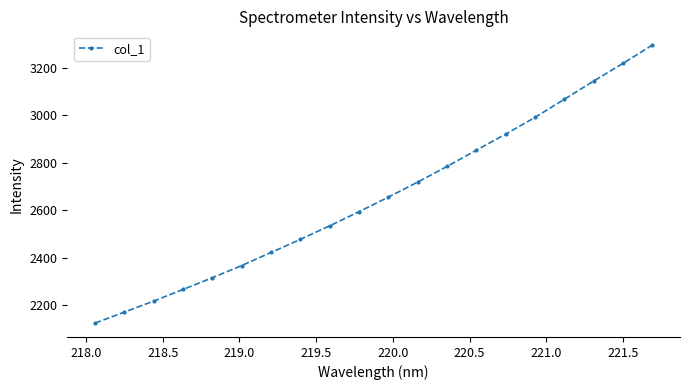

What is the smallest value displayed?

2125.3